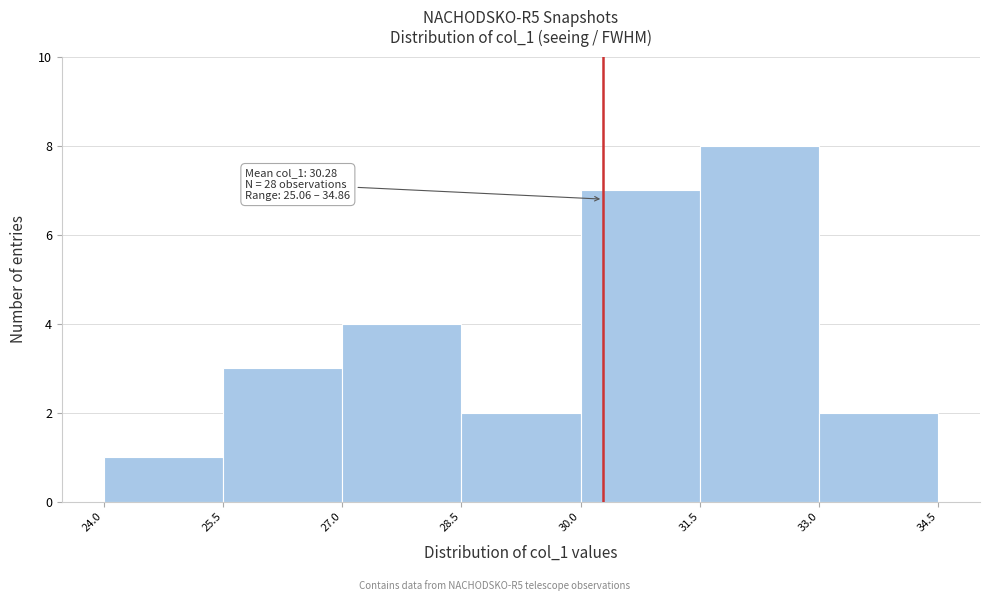

Over which range of the x-axis is the bar tallest?

31.5 to 33.0